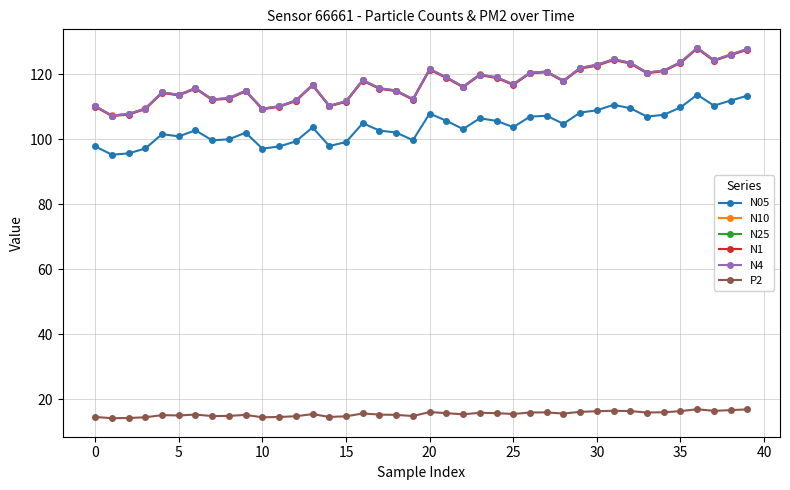

True or false: N10 and N05 cross at least once.

False